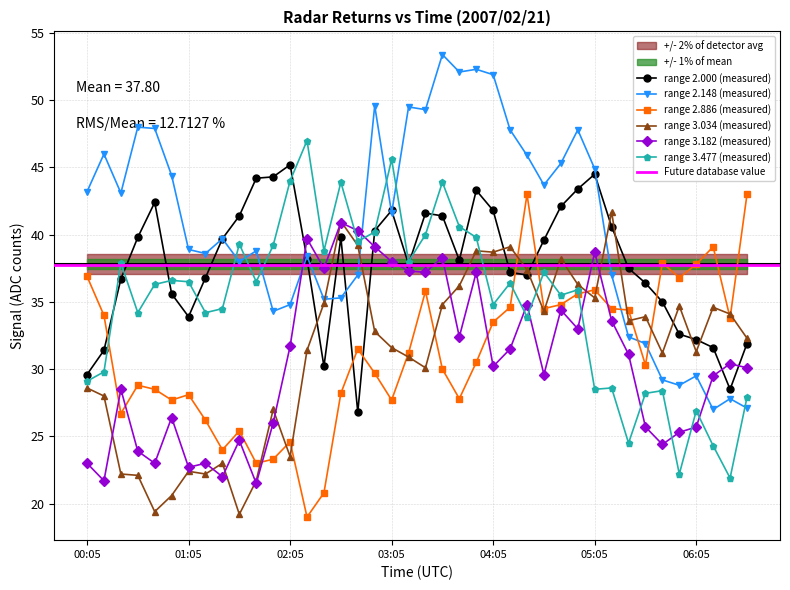

Where do 2.000 and 3.477 first cross each other?

00:15 and 00:25